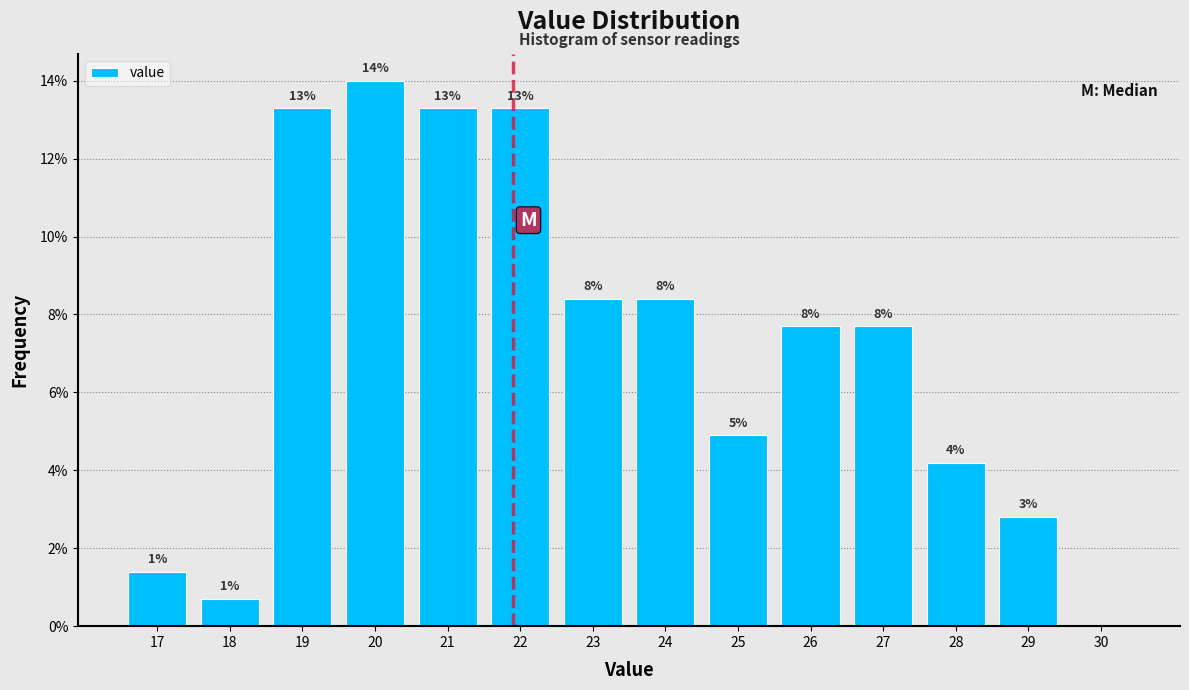

Are the bars horizontal?

No